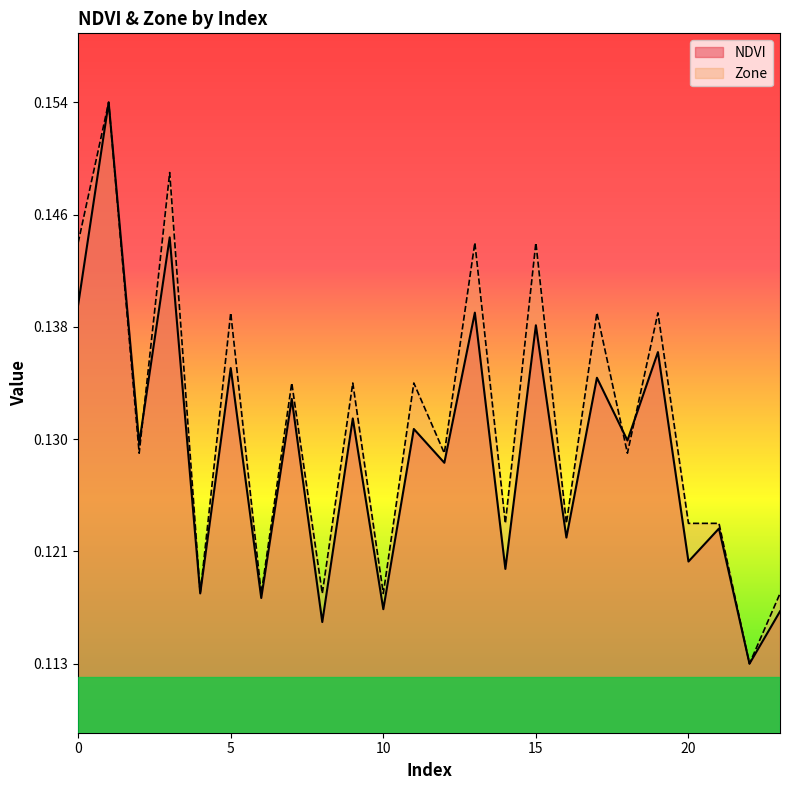

What is the average value of the Zone series?

0.1